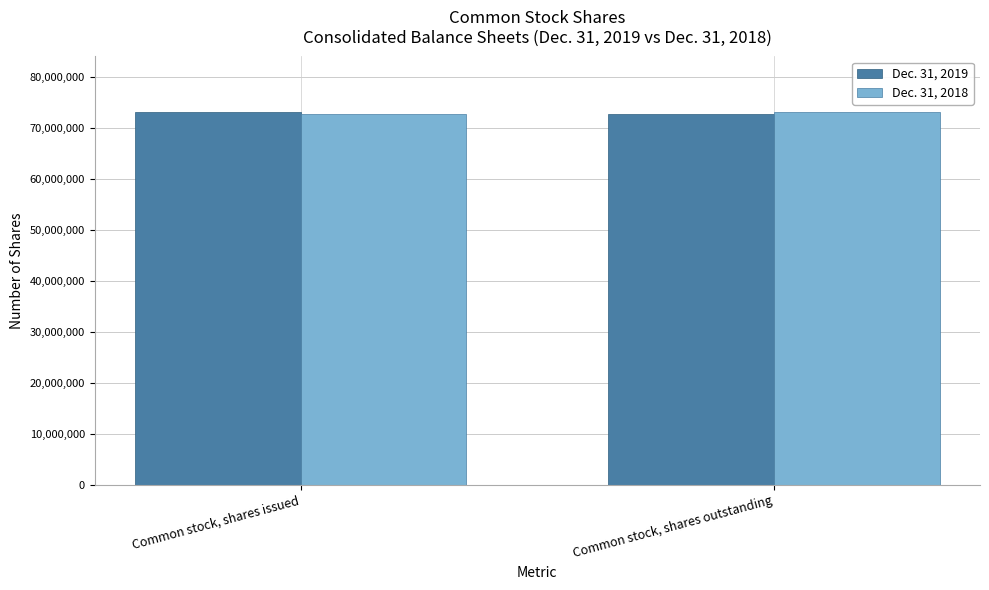

What is the highest value of the Dec. 31, 2019 series?

73125538